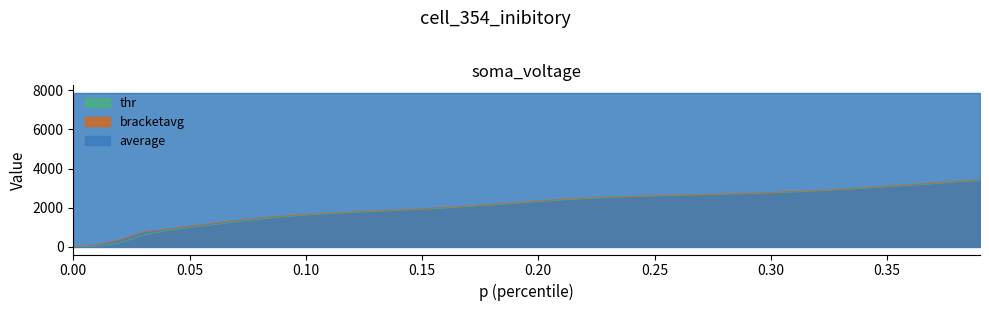

True or false: thr and bracketavg intersect in this chart.

False